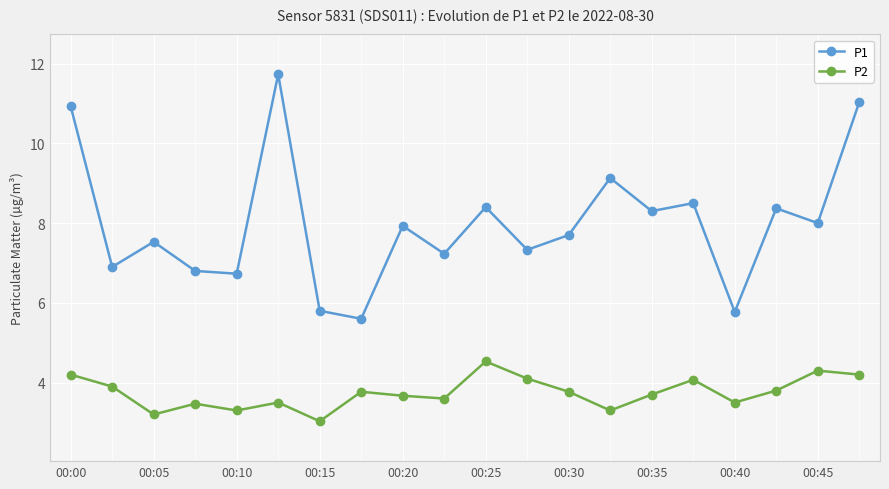

Rank the series by their average value, from highest to lowest.

P1, P2